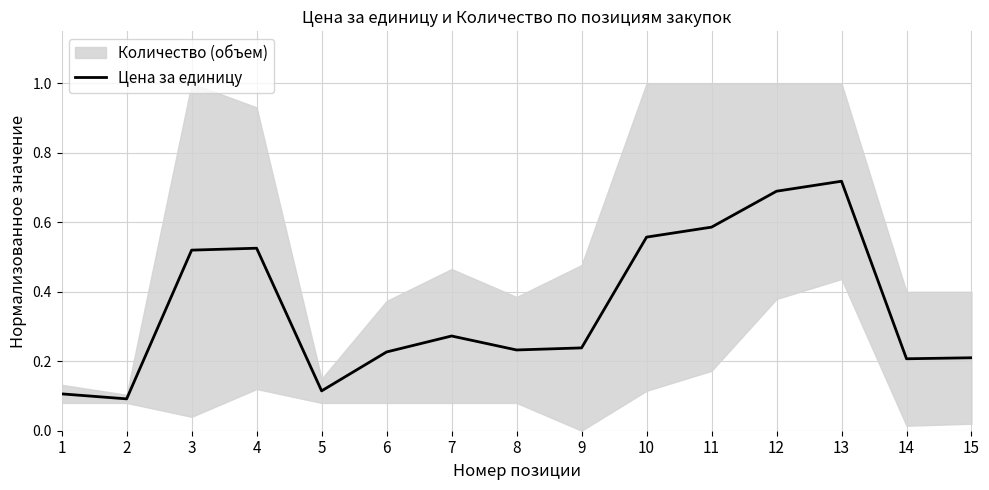

What is the value of the 9th point from the left?

0.2